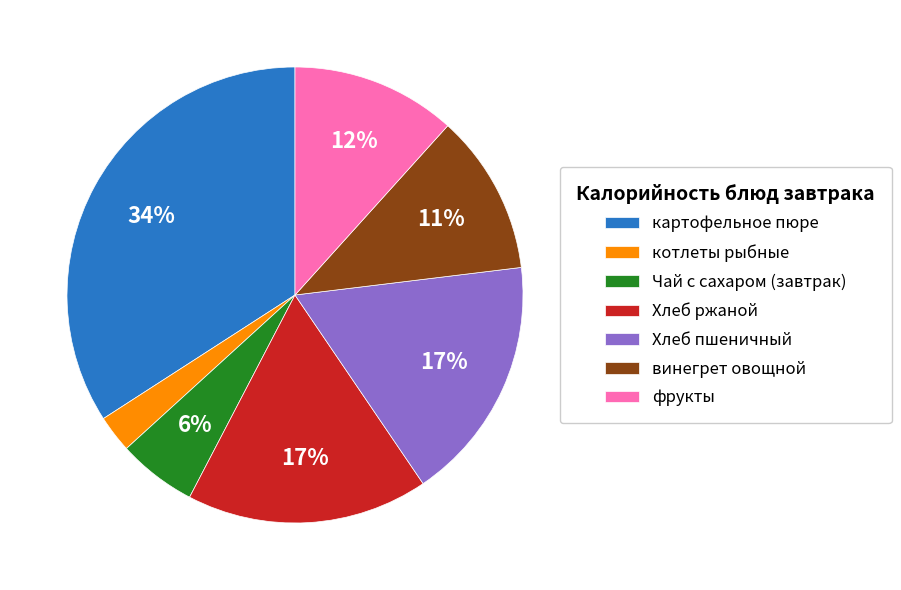

To the nearest percent, what is the difference between the largest and smallest slice percentages?

31%